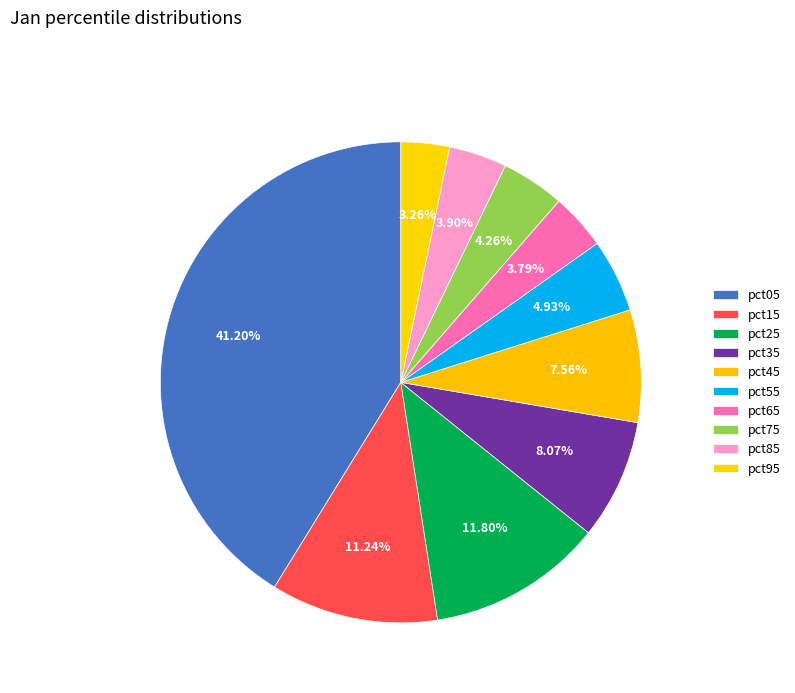

How many slices are in this pie chart?

10